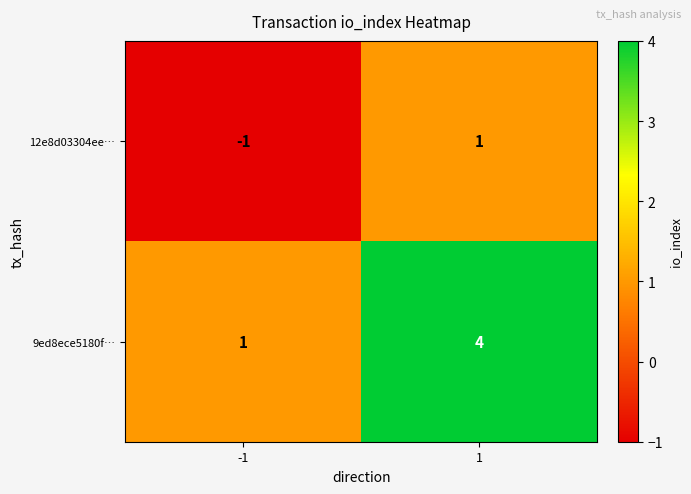

What is the difference between the 9ed8ece5180f… values at 1 and -1?

3